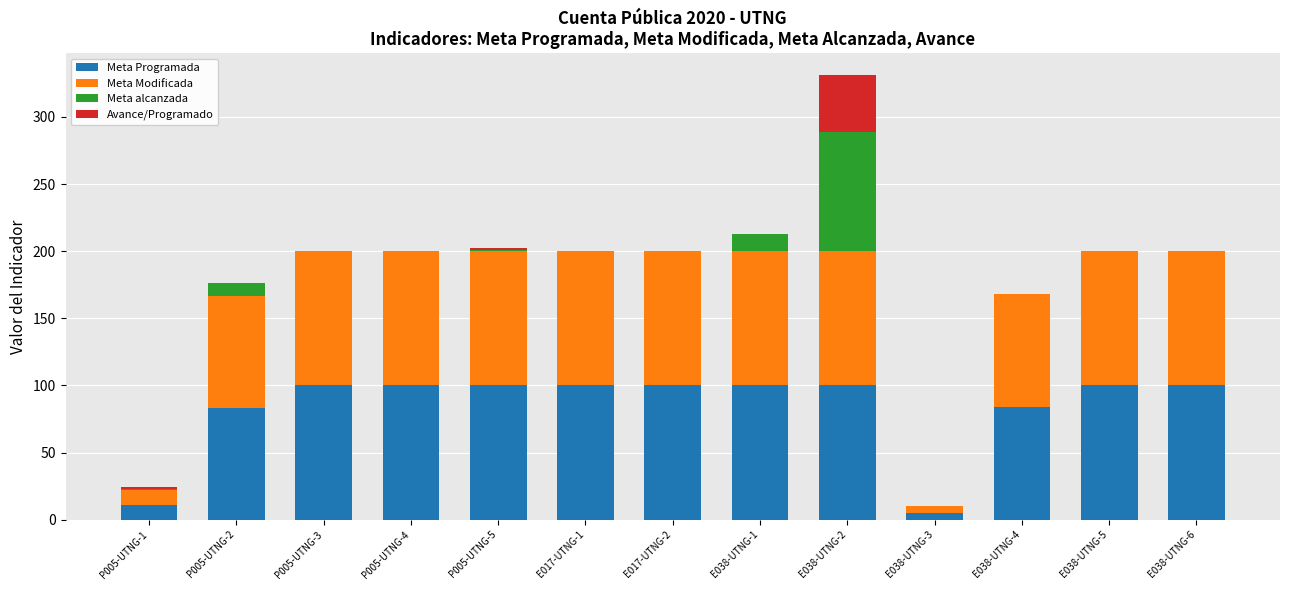

At which category is the sum across all series the highest?

E038-UTNG-2